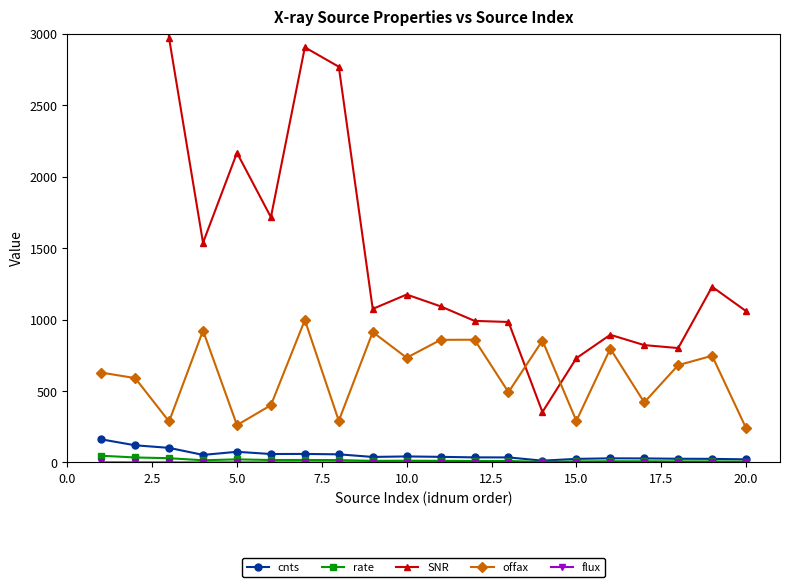

In SNR, how many points are higher than both neighbors (excluding endpoints)?

6